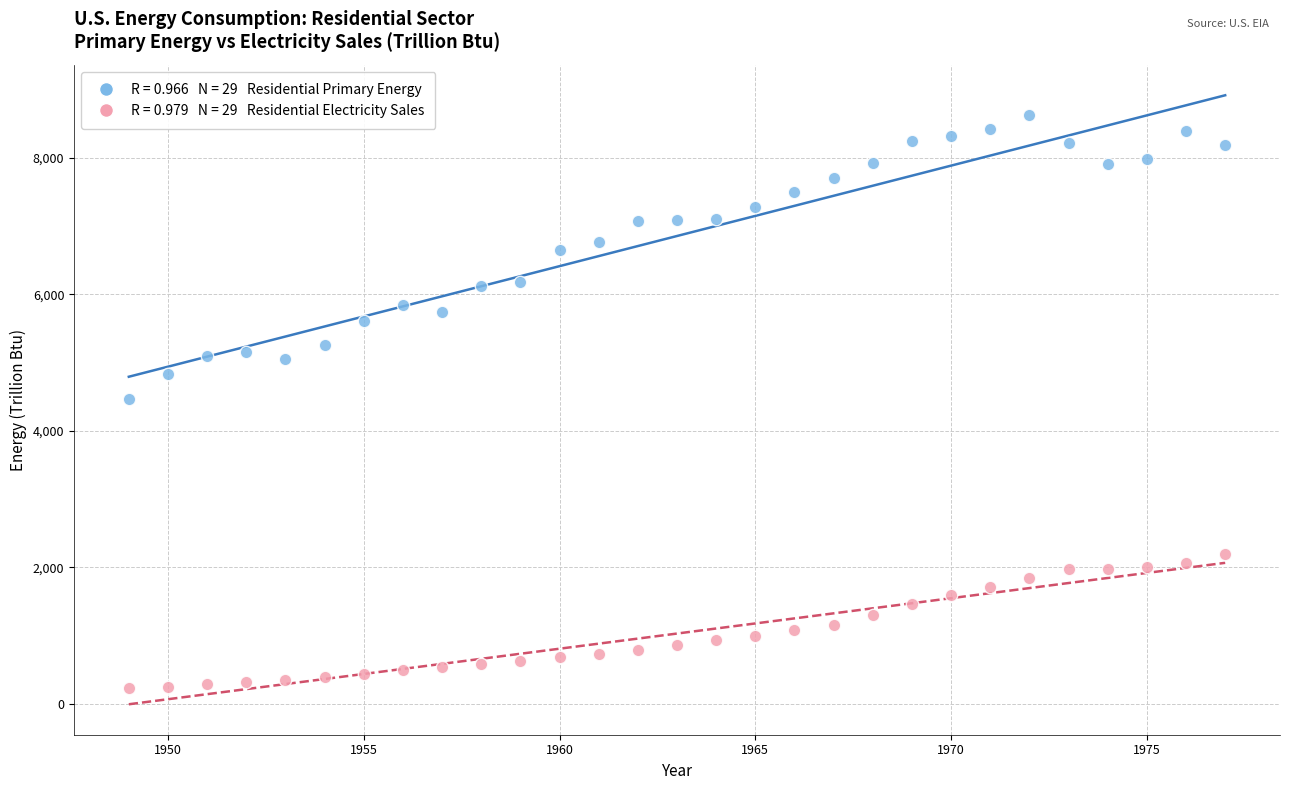

Across all data points, what is the range of X values (max minus min)?

28.0